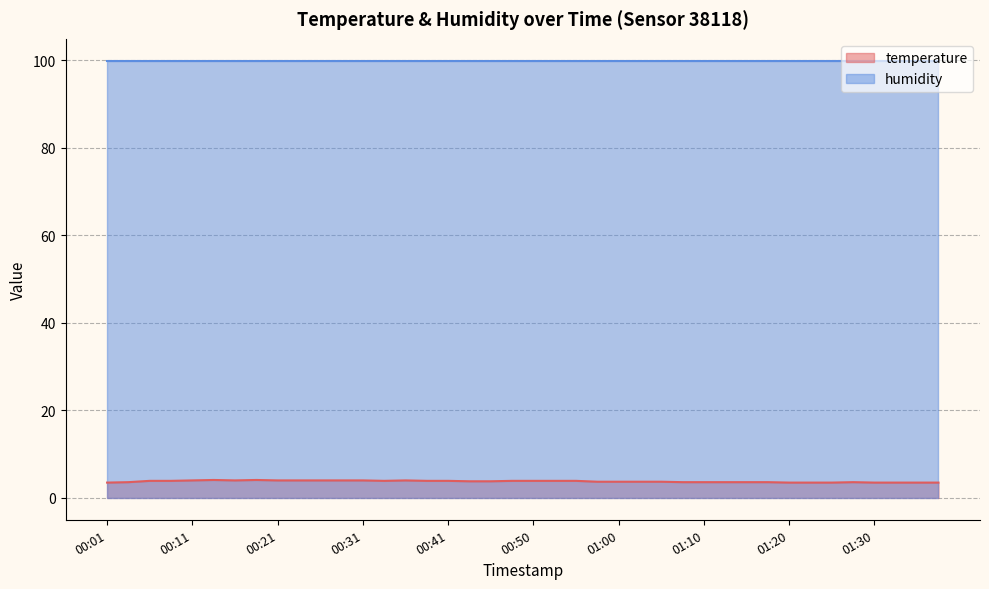

Does the chart display data point markers on the line(s)?

No